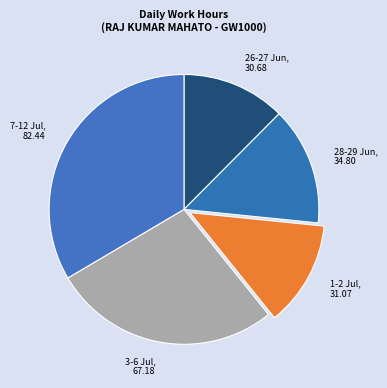

Which category has the biggest portion of the pie?

7-12 Jul, 82.44